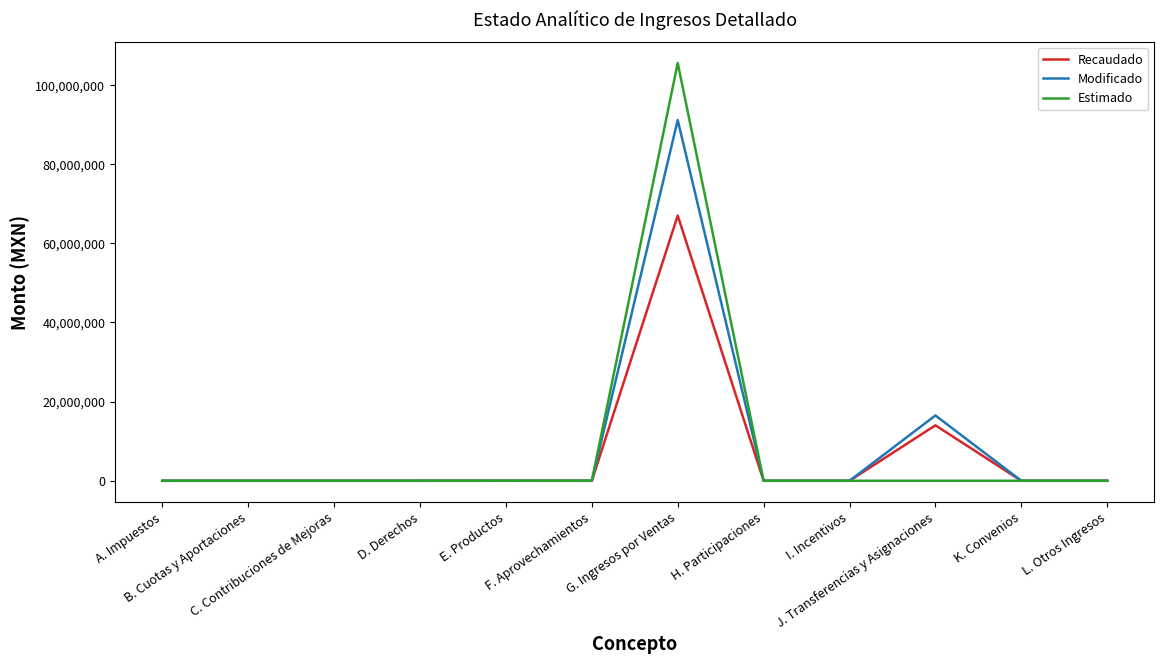

List the series in order of their peak value, highest first.

Estimado, Modificado, Recaudado